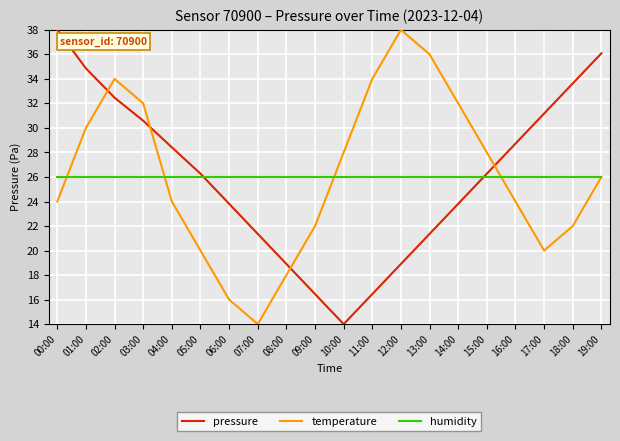

At 18:00, list the series in order from largest to smallest.

pressure, humidity, temperature